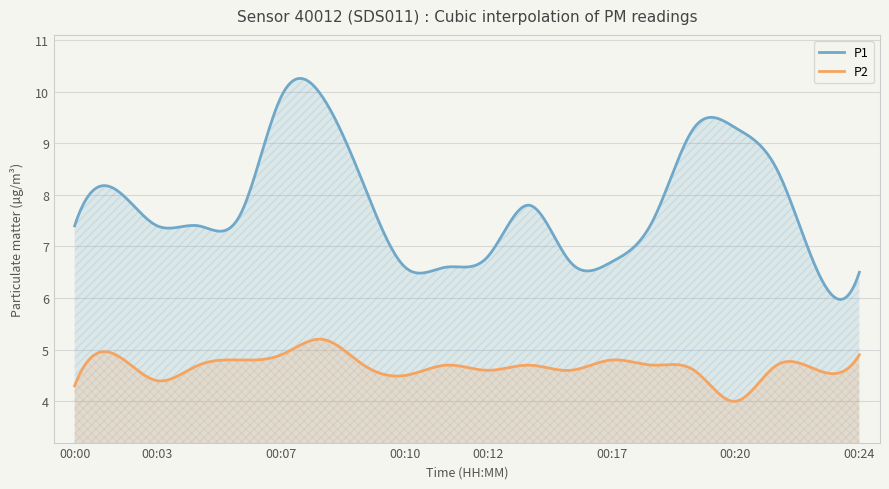

In P1, how many points are higher than both neighbors (excluding endpoints)?

6